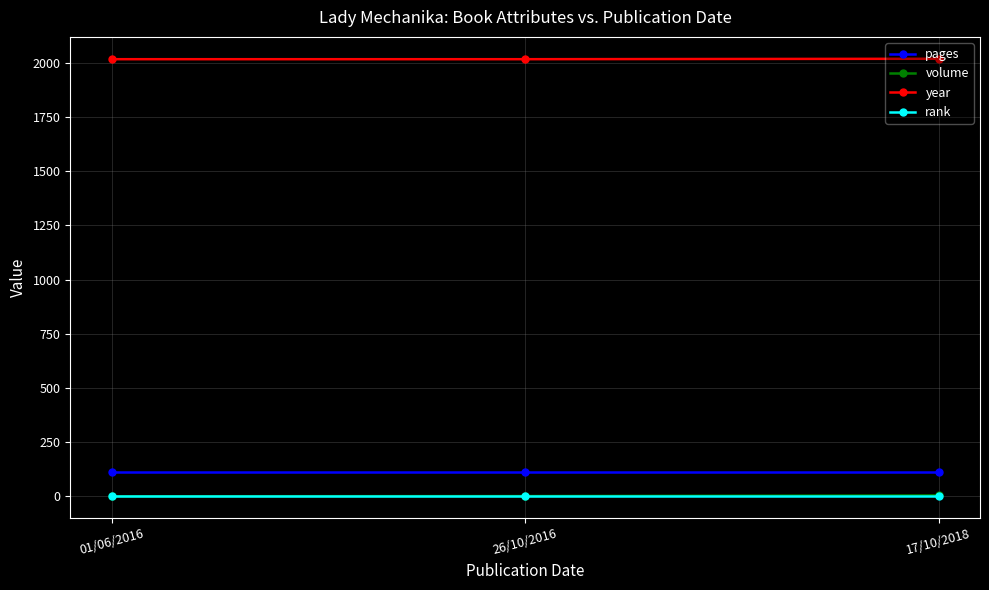

What is the lowest value of the year series?

2016